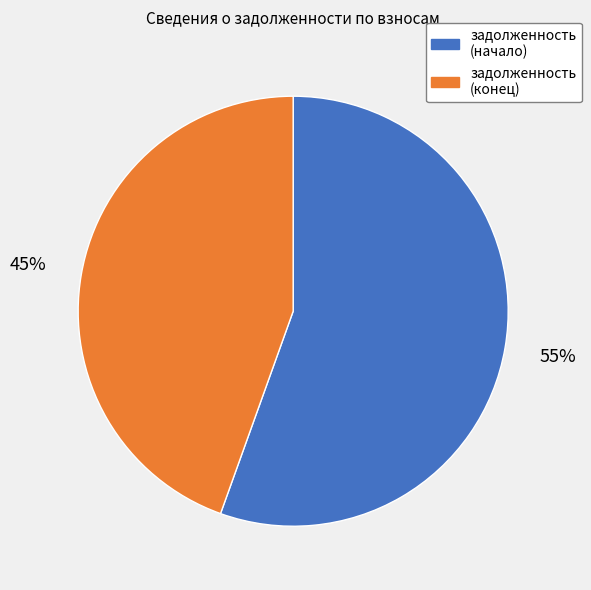

Is it true that задолженность (конец) is 33% of the pie?

False